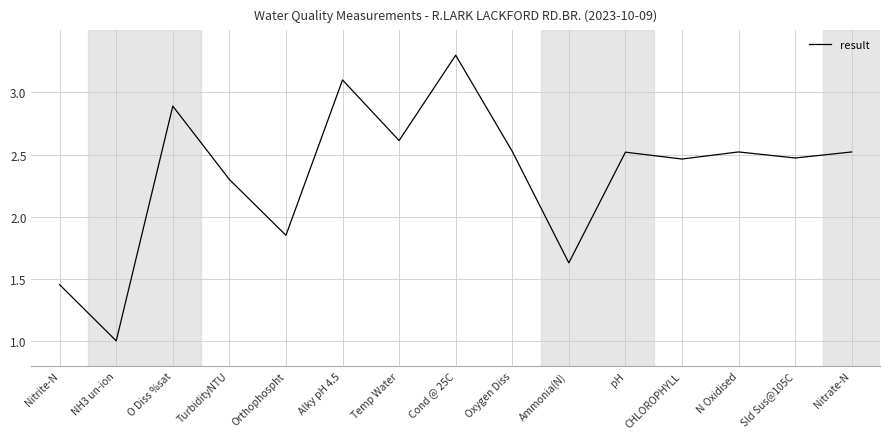

What position from the left is Oxygen Diss?

9